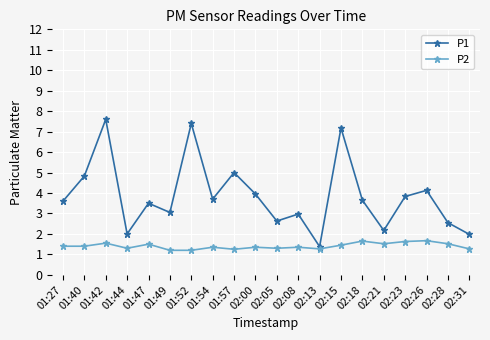

Count the number of categories in the chart.

20